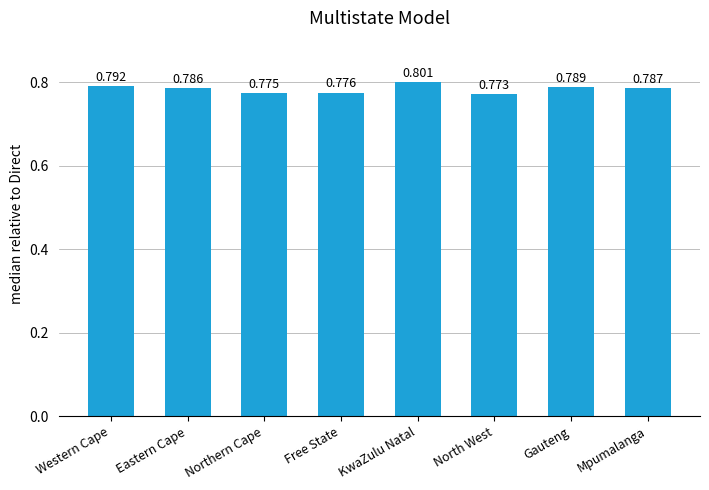

What position from the right is Mpumalanga?

1